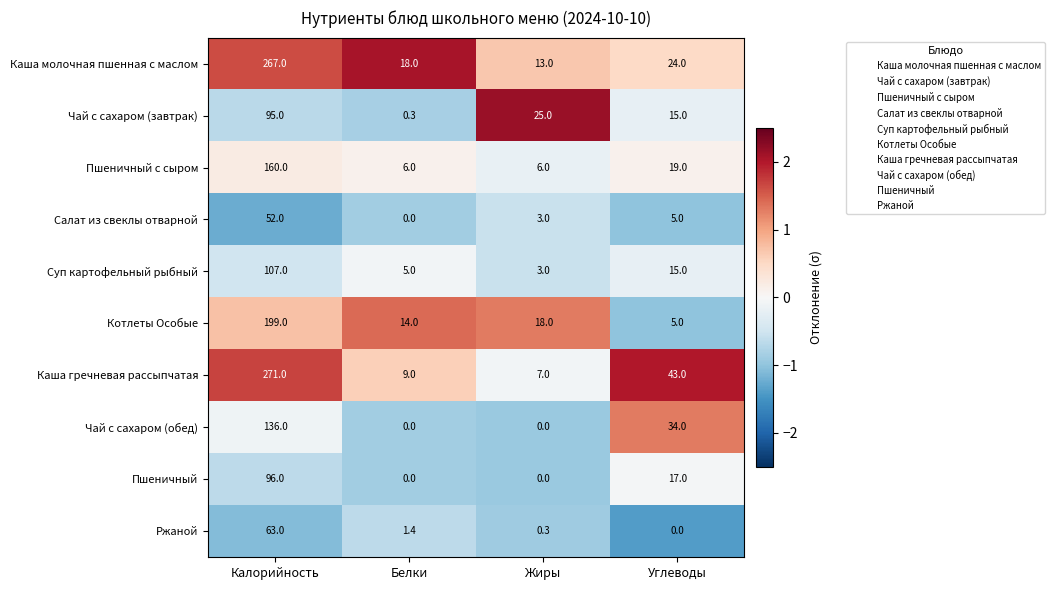

At which label does Каша гречневая рассыпчатая first exceed 43?

Калорийность